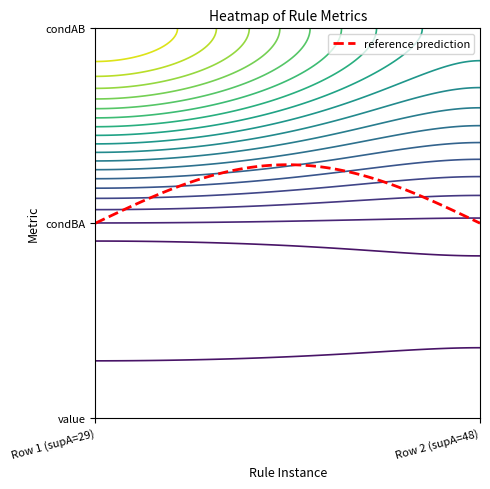

Reading left to right, extract all data points from this chart.

Row 1 (supA=29): value=0.1	condBA=0.1	condAB=0.9
Row 2 (supA=48): value=0.1	condBA=0.1	condAB=0.5